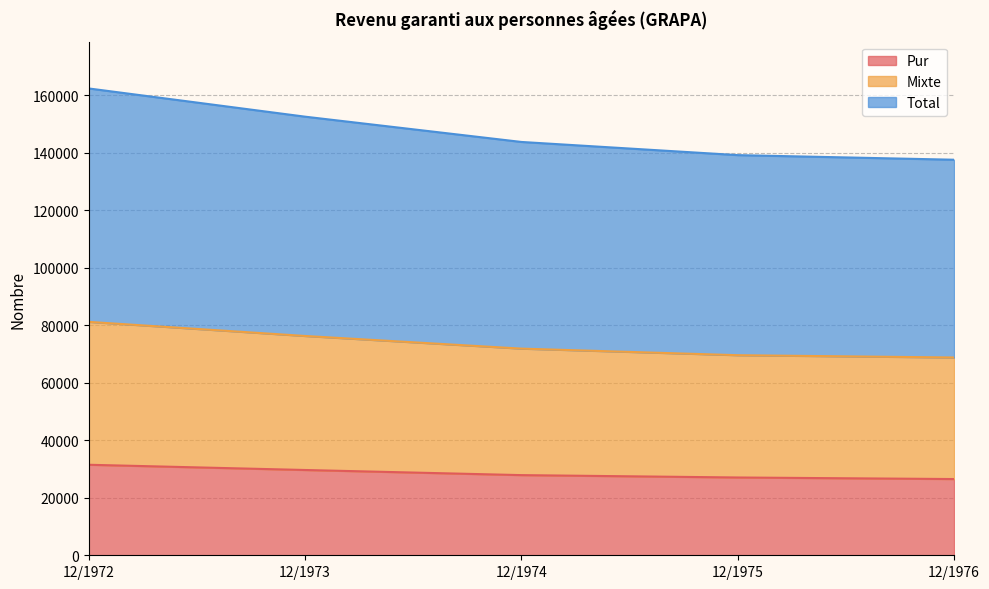

Read the Pur value at 12/1973.

29660